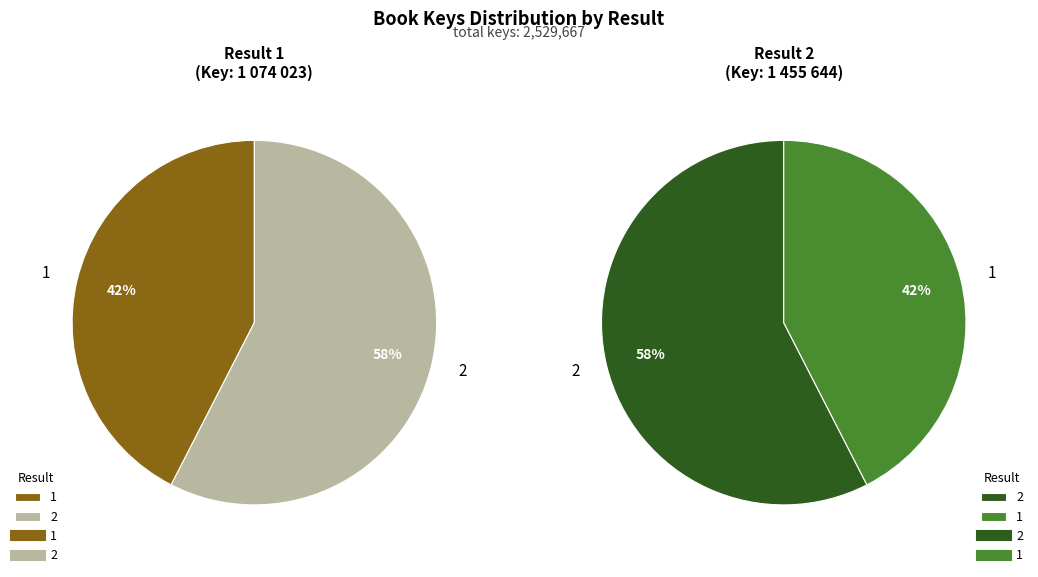

What is the ratio of the value at 2 to the value at 1?

1.4